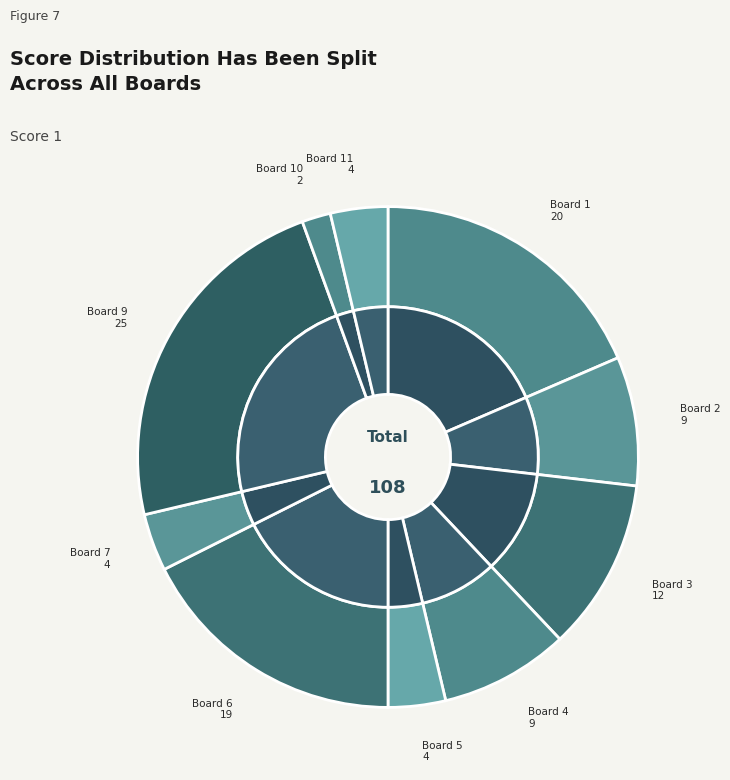

Between Board 5 and Board 11, which is larger?

Board 5